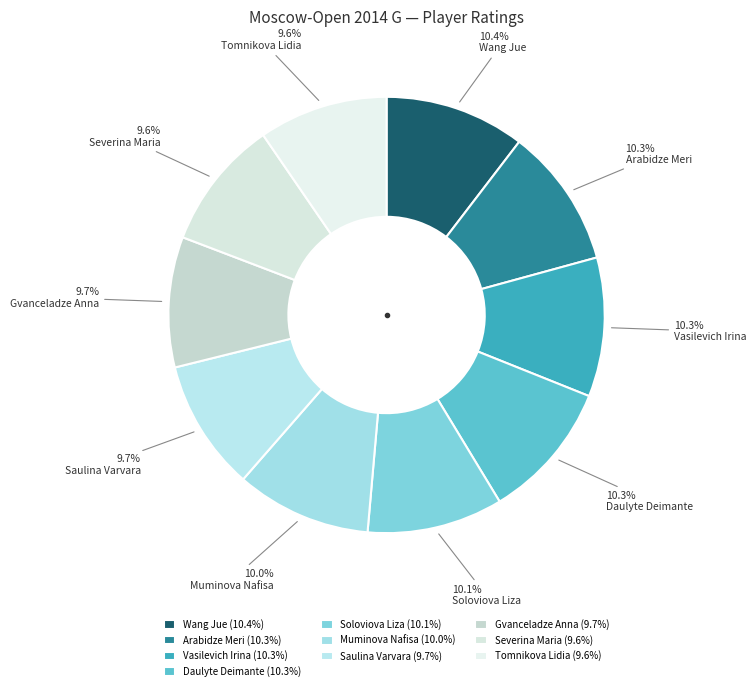

Does any single category account for the majority?

No